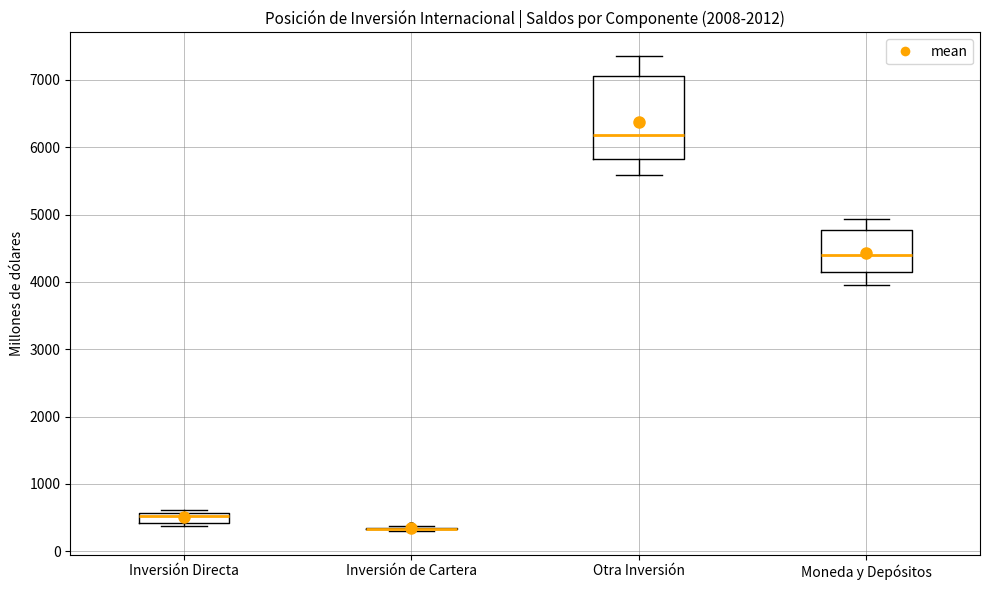

Comparing the boxes themselves (not the whiskers), which one is the tallest?

Otra Inversión